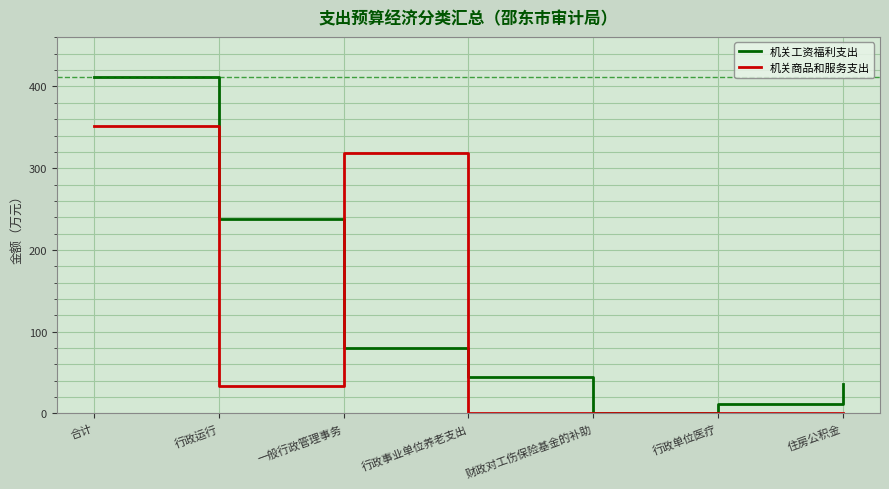

Rank the series at 住房公积金 from lowest to highest value.

机关商品和服务支出, 机关工资福利支出